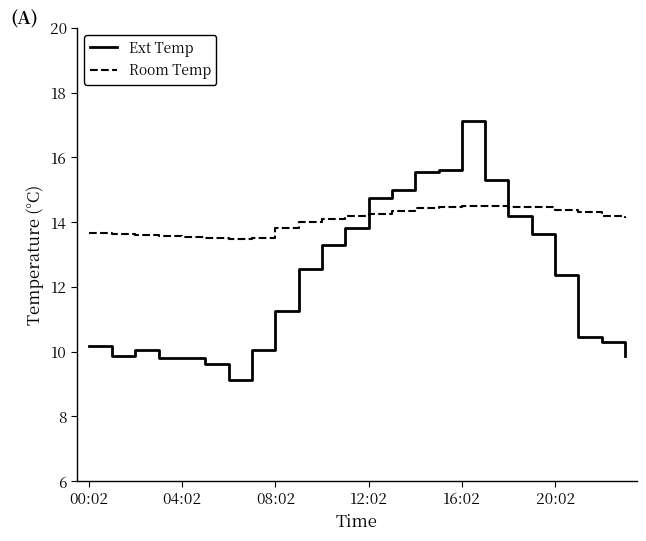

List the series in order of their peak value, lowest first.

Room Temp, Ext Temp